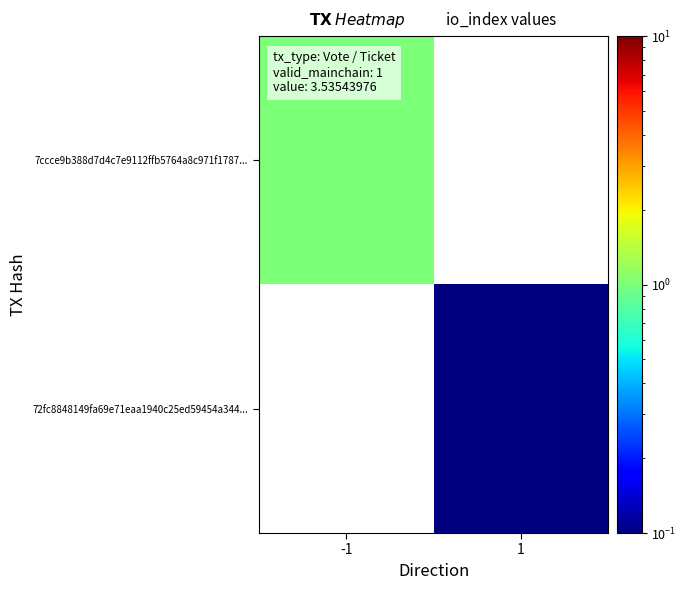

Rank the series by their maximum value, from lowest to highest.

7ccce9b388d7d4c7e9112ffb5764a8c971f1787..., 72fc8848149fa69e71eaa1940c25ed59454a344...